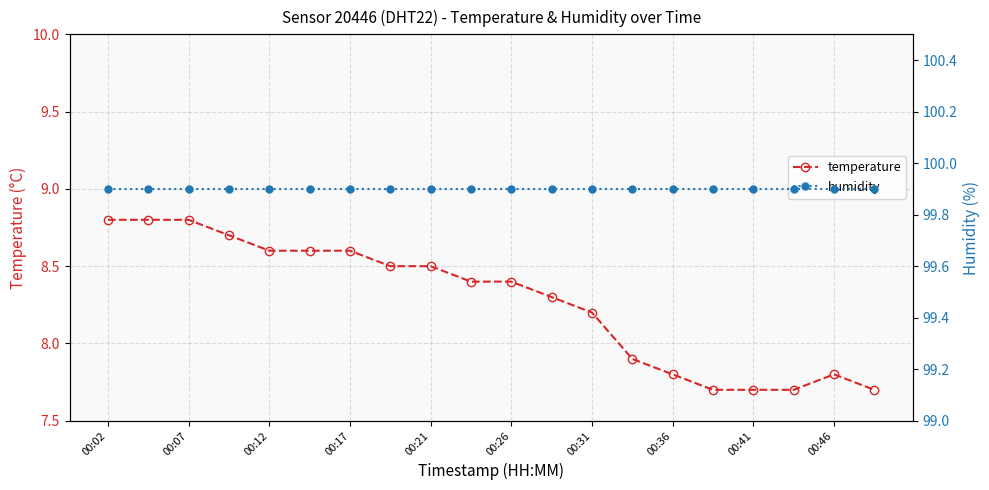

The humidity series shows 99.9 at 11. True or false?

True